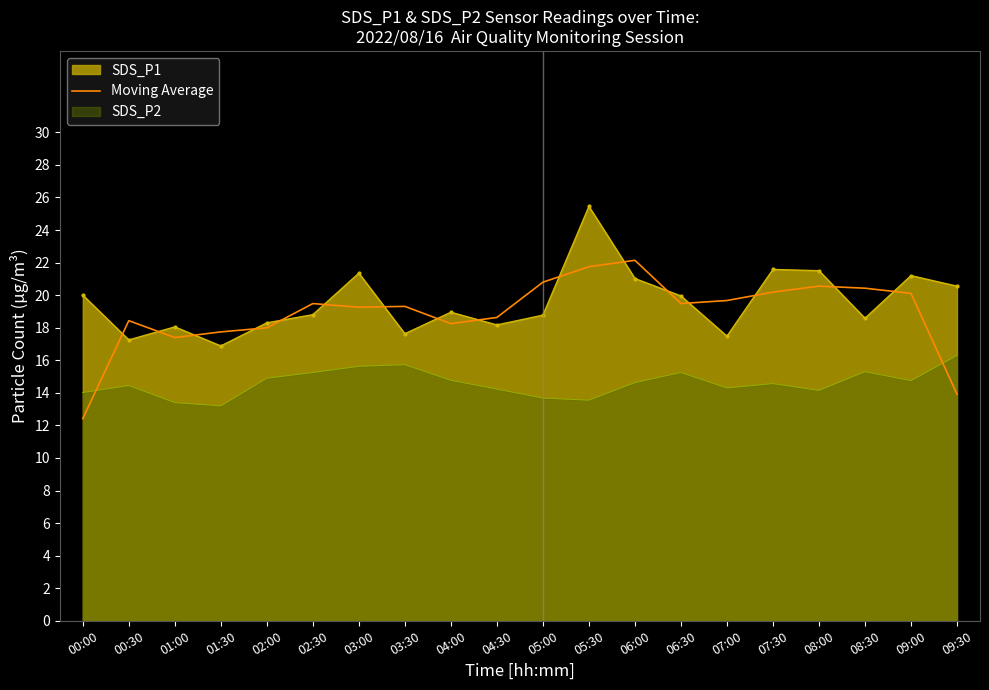

Approximately how many times larger is the value at 04:00 compared to 03:00?

0.9